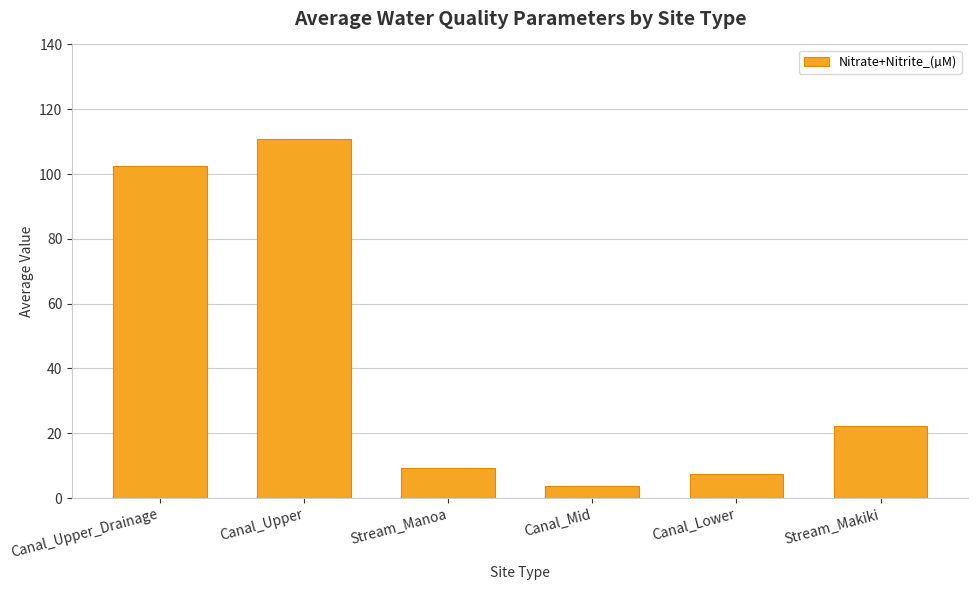

Which category has the highest value across all series?

Canal_Upper